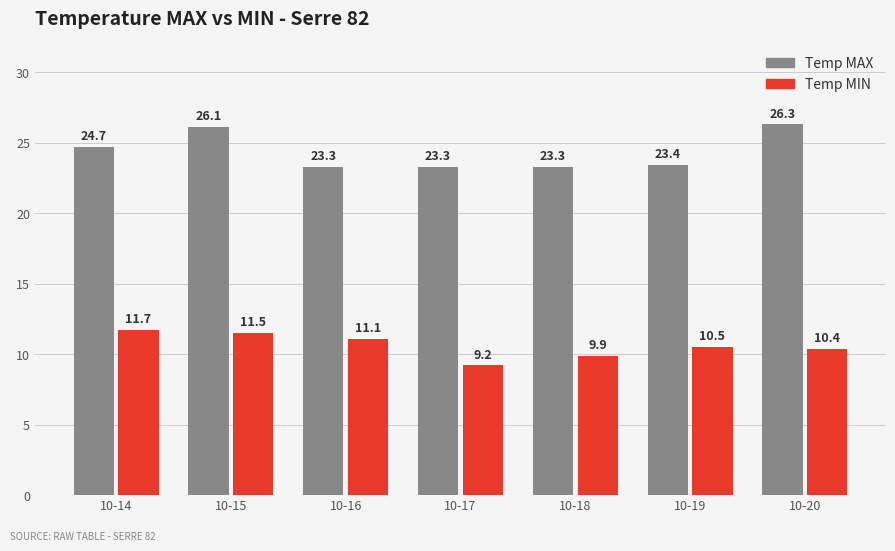

Reading left to right, transcribe all the data shown in this chart.

Temp MAX: 24.7	26.1	23.3	23.3	23.3	23.4	26.3
Temp MIN: 11.7	11.5	11.1	9.2	9.9	10.5	10.4